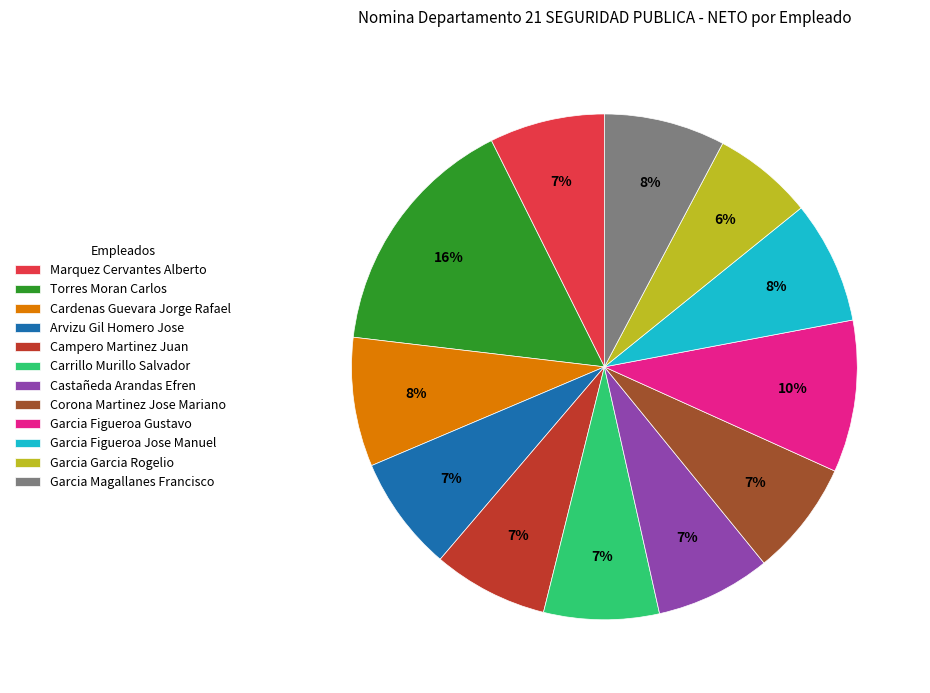

To the nearest percent, what percentage of the pie is Garcia Figueroa Gustavo?

10%